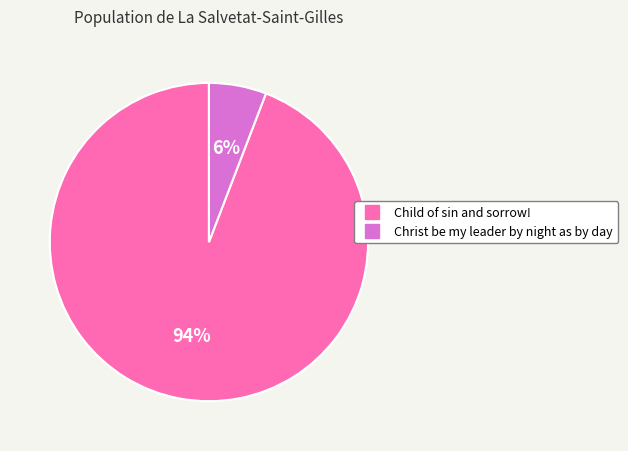

Count the number of slices in the pie.

2